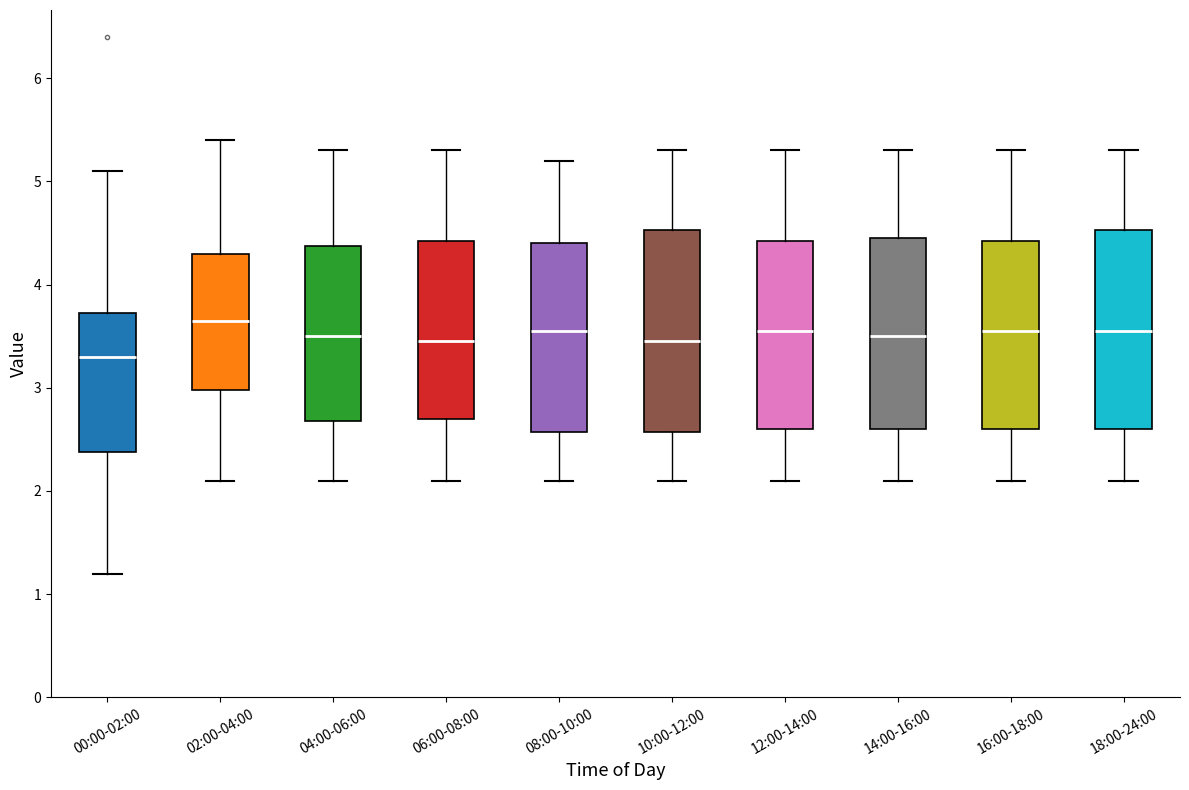

Which box's median line is the highest?

02:00-04:00